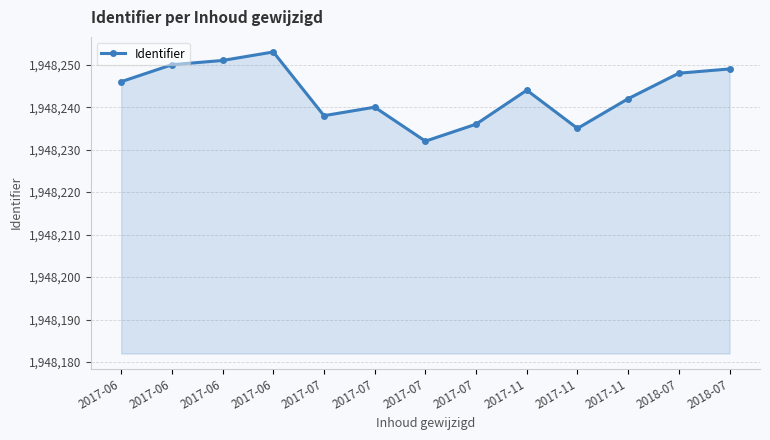

True or false: there are more than 2 points higher than both neighbors.

True